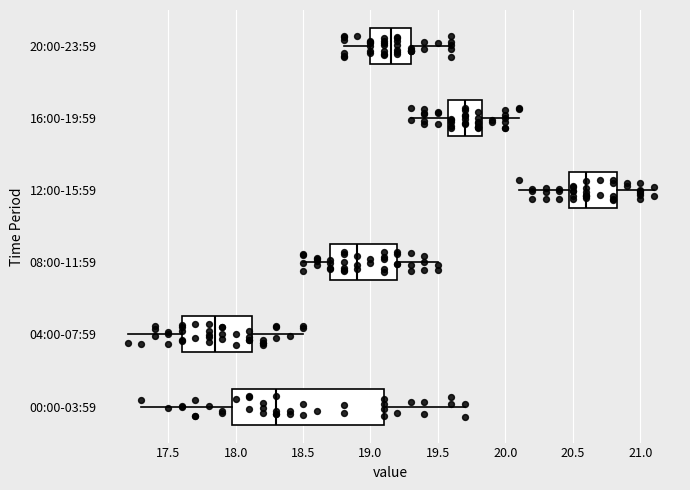

Reading bottom to top, read every box against the x-axis: the position of its median line, the range the box covers, and the ends of its whiskers. The values are not printed on the chart, so give them approximately, as read against the axis.

00:00-03:59: median 18.30, box 18.00 to 19.10, whiskers 17.30 to 19.70
04:00-07:59: median 17.85, box 17.60 to 18.15, whiskers 17.20 to 18.50
08:00-11:59: median 18.90, box 18.70 to 19.20, whiskers 18.50 to 19.50
12:00-15:59: median 20.60, box 20.50 to 20.85, whiskers 20.10 to 21.10
16:00-19:59: median 19.70, box 19.60 to 19.85, whiskers 19.30 to 20.10
20:00-23:59: median 19.15, box 19.00 to 19.30, whiskers 18.80 to 19.60